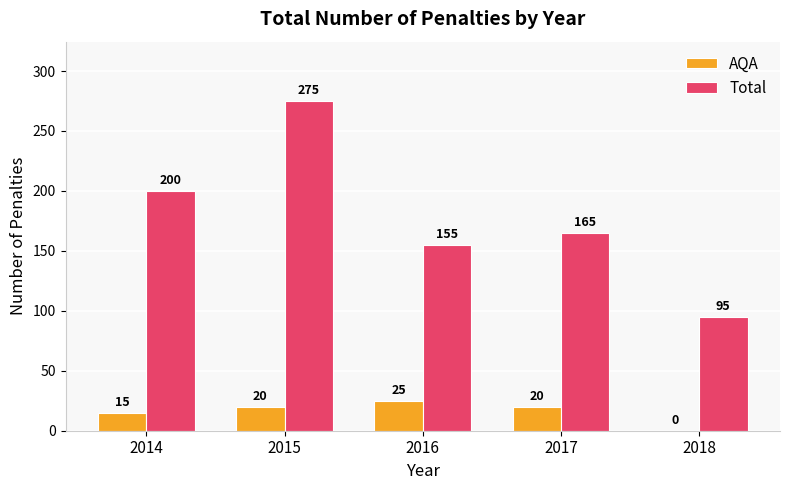

What is the sum of all AQA values?

80